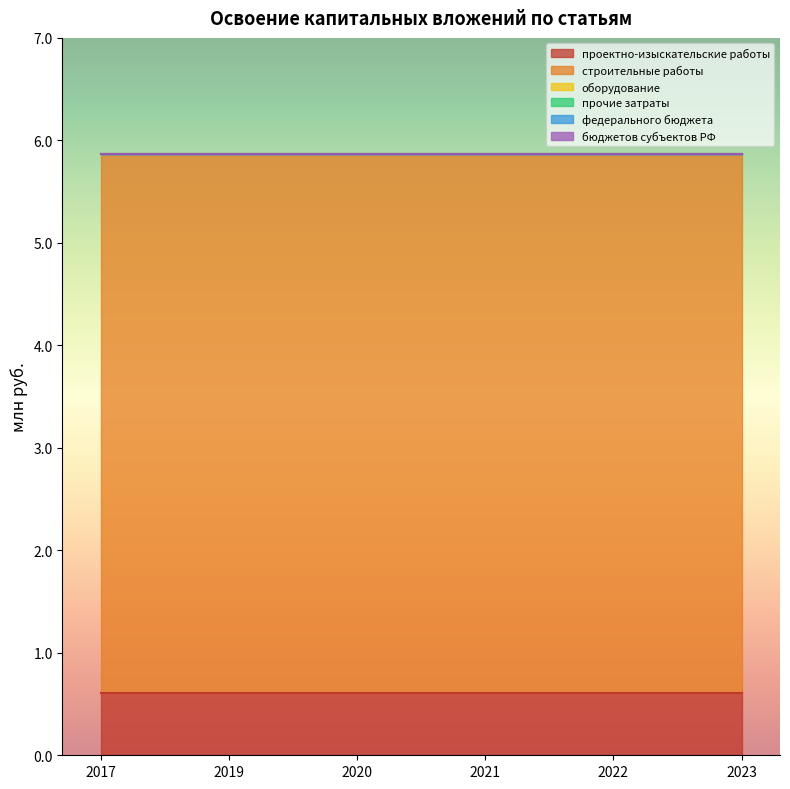

The проектно-изыскательские работы series shows 0.8 at 2021. True or false?

False